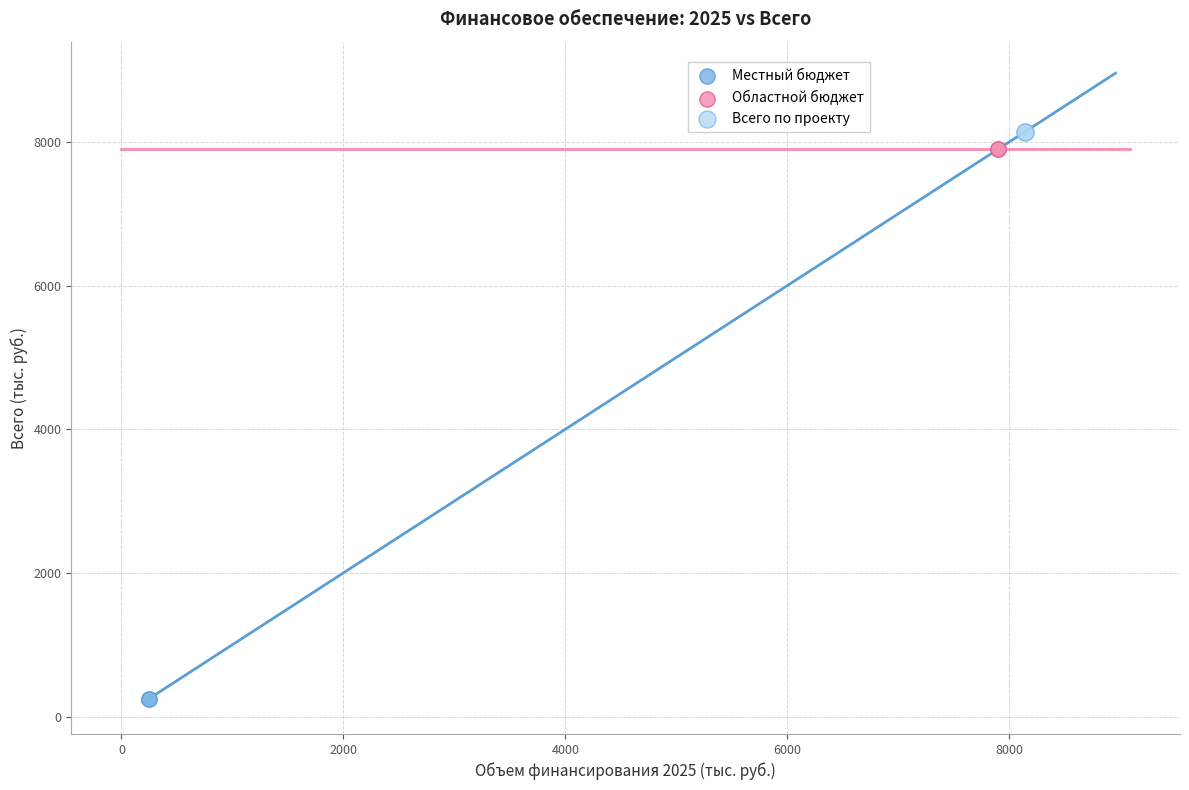

What are all the series names shown in the legend?

Местный бюджет, Областной бюджет, Всего по проекту